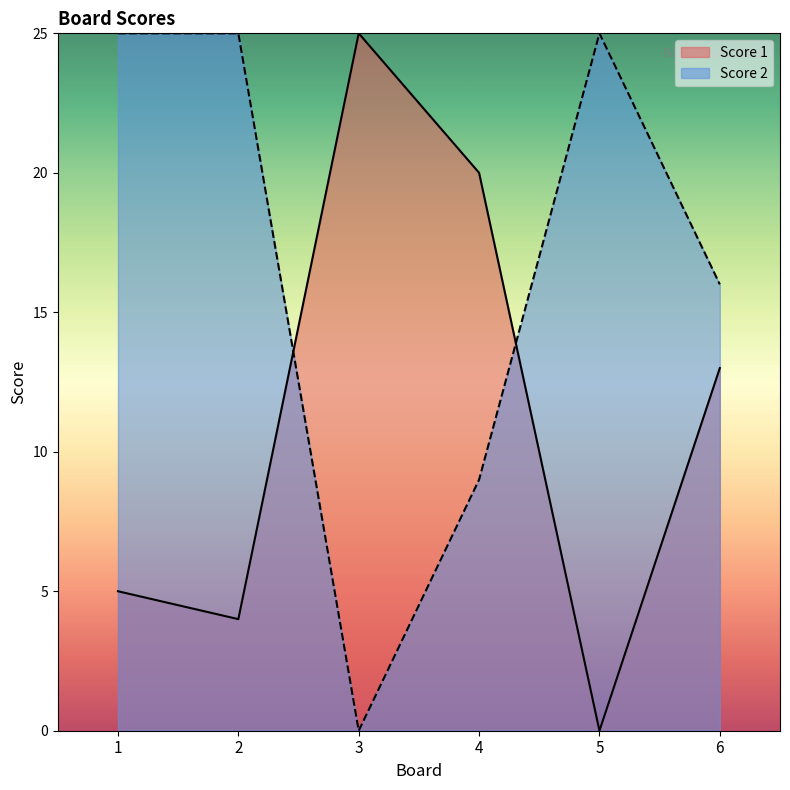

Which series ends up on top after the final intersection of Score 1 and Score 2?

Score 2